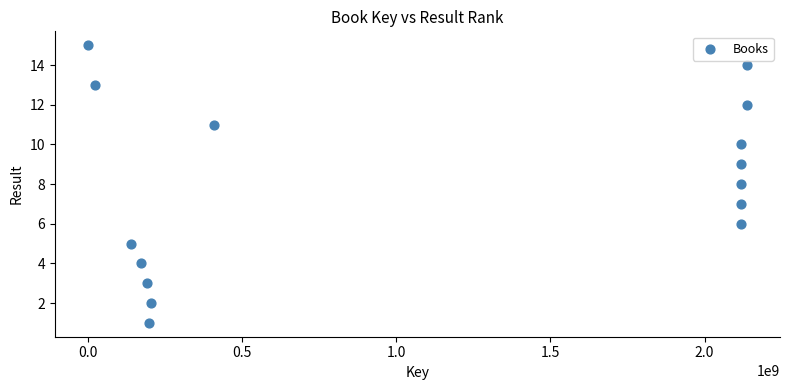

What is the range of Y values (max minus min)?

14